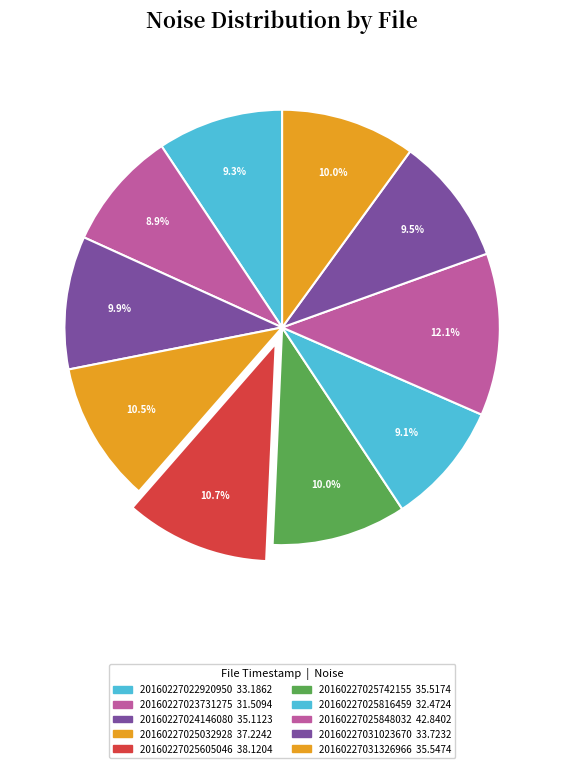

Rank the categories by value from highest to lowest.

20160227025848032, 20160227025605046, 20160227025032928, 20160227031326966, 20160227025742155, 20160227024146080, 20160227031023670, 20160227022920950, 20160227025816459, 20160227023731275